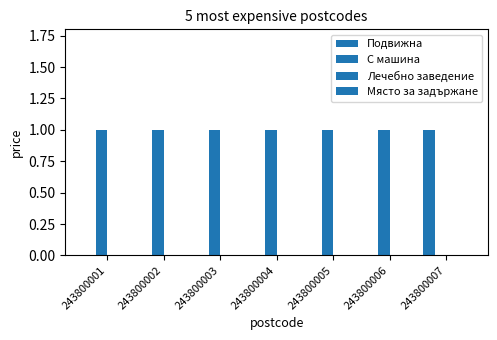

What is the greatest value displayed?

1